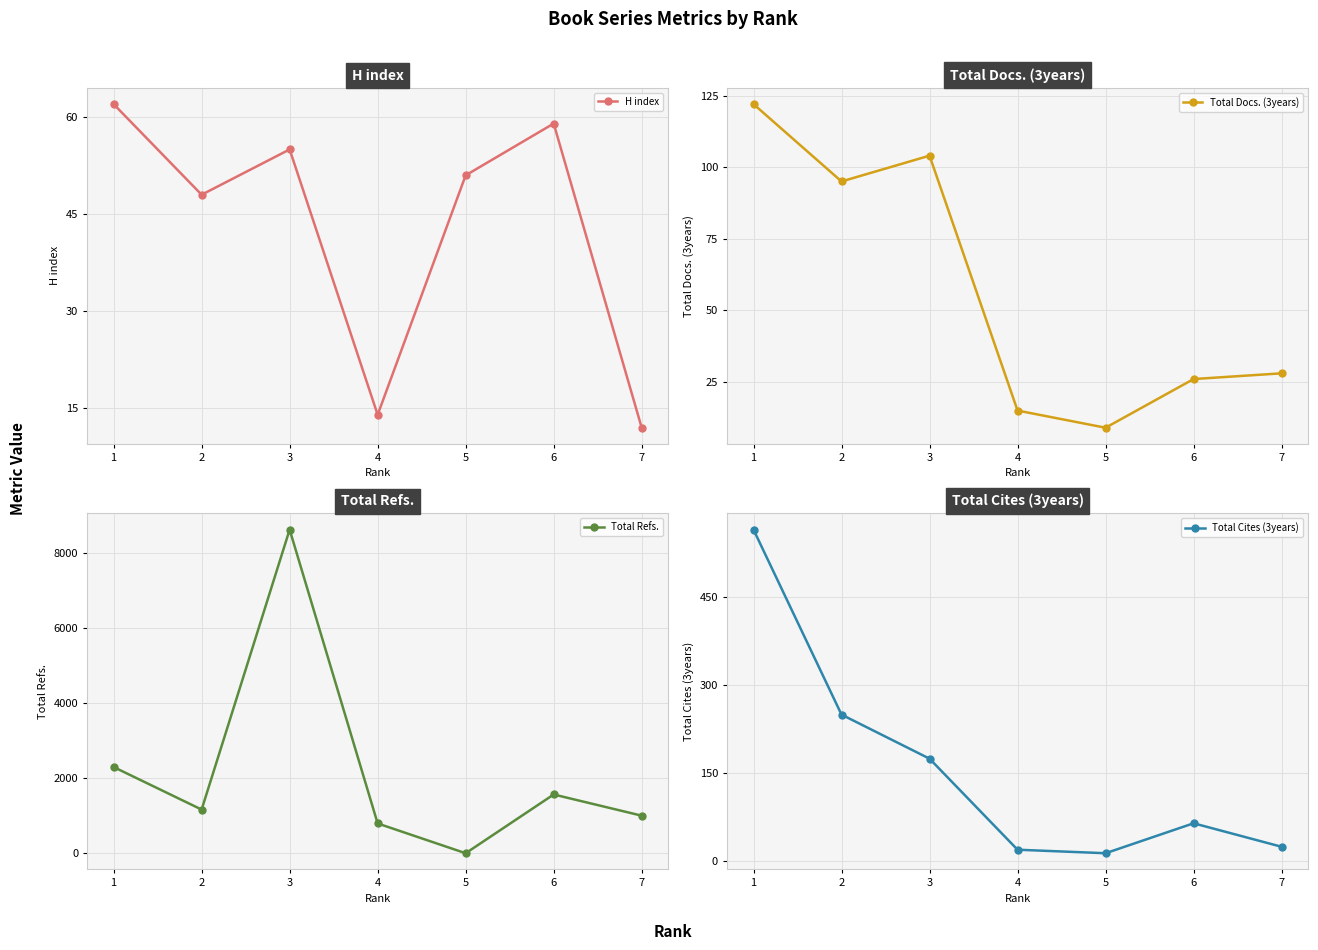

What is the value of the Total Docs. (3years) point at the 5th from the left?

9